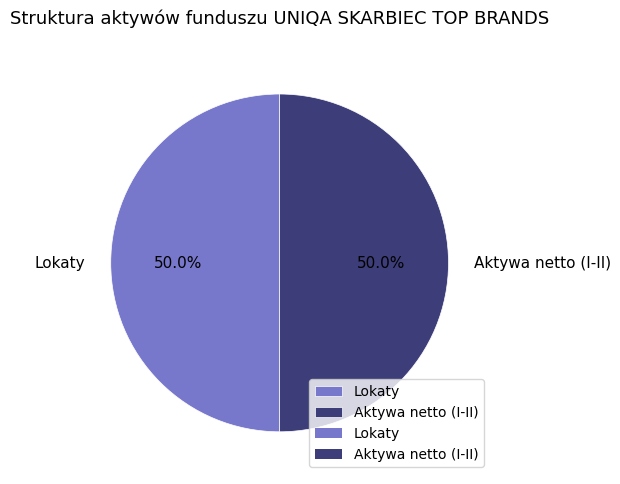

How much of the chart is everything except Lokaty?

50.0%